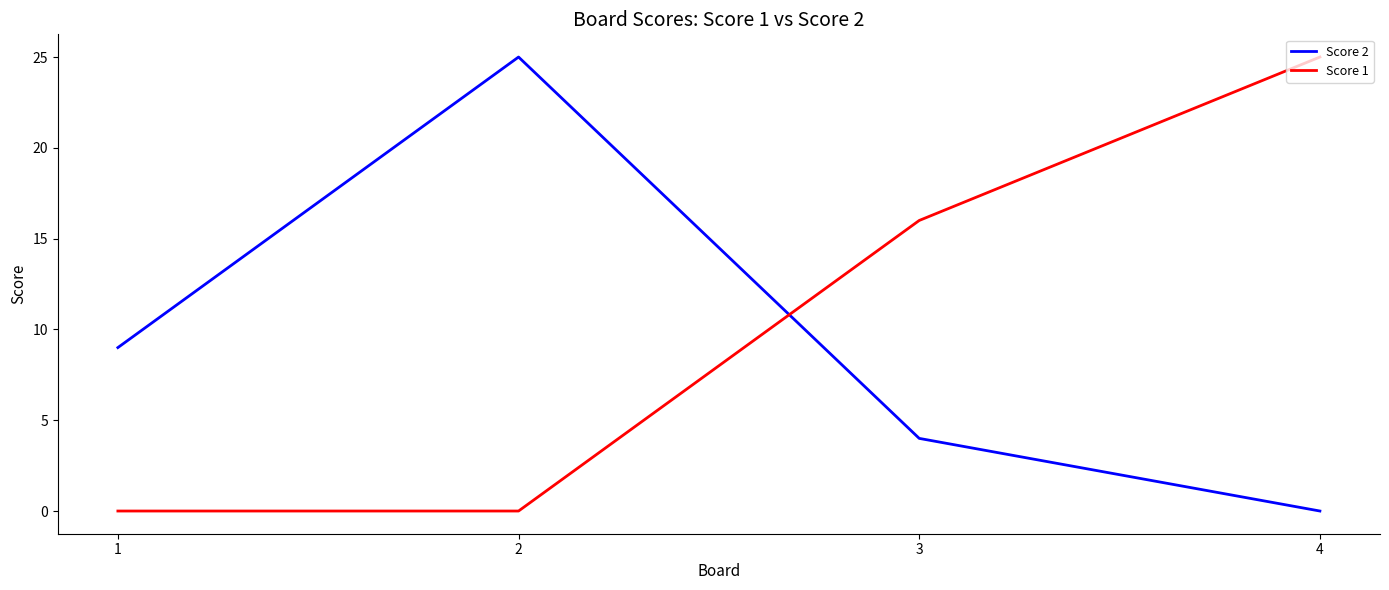

The Score 1 series shows 21 at 3. True or false?

False